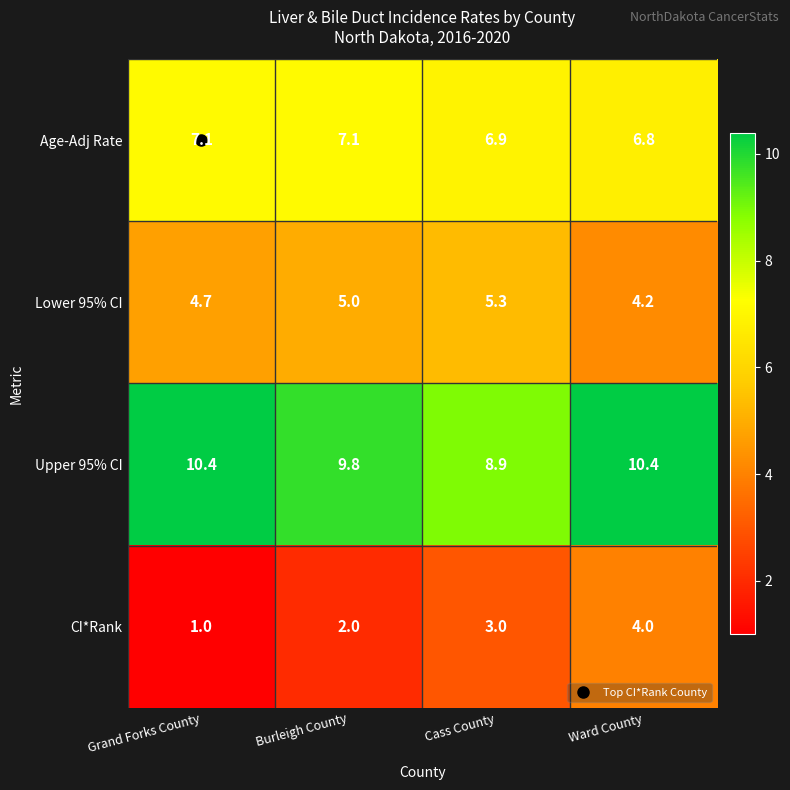

Which label corresponds to the smallest value in the chart?

Grand Forks County